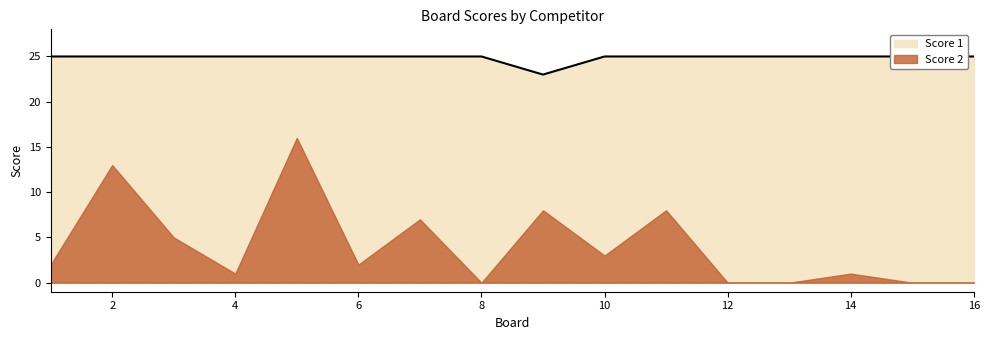

Which label corresponds to the largest value in the chart?

1